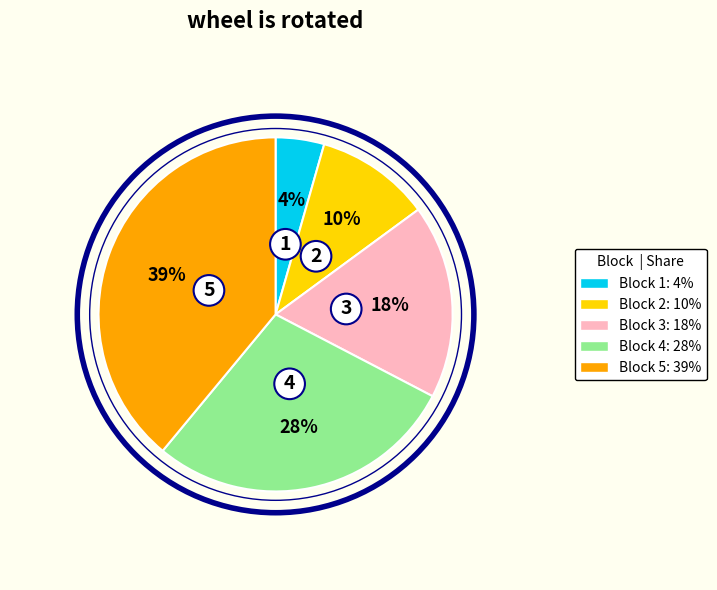

How many segments does this pie chart have?

5